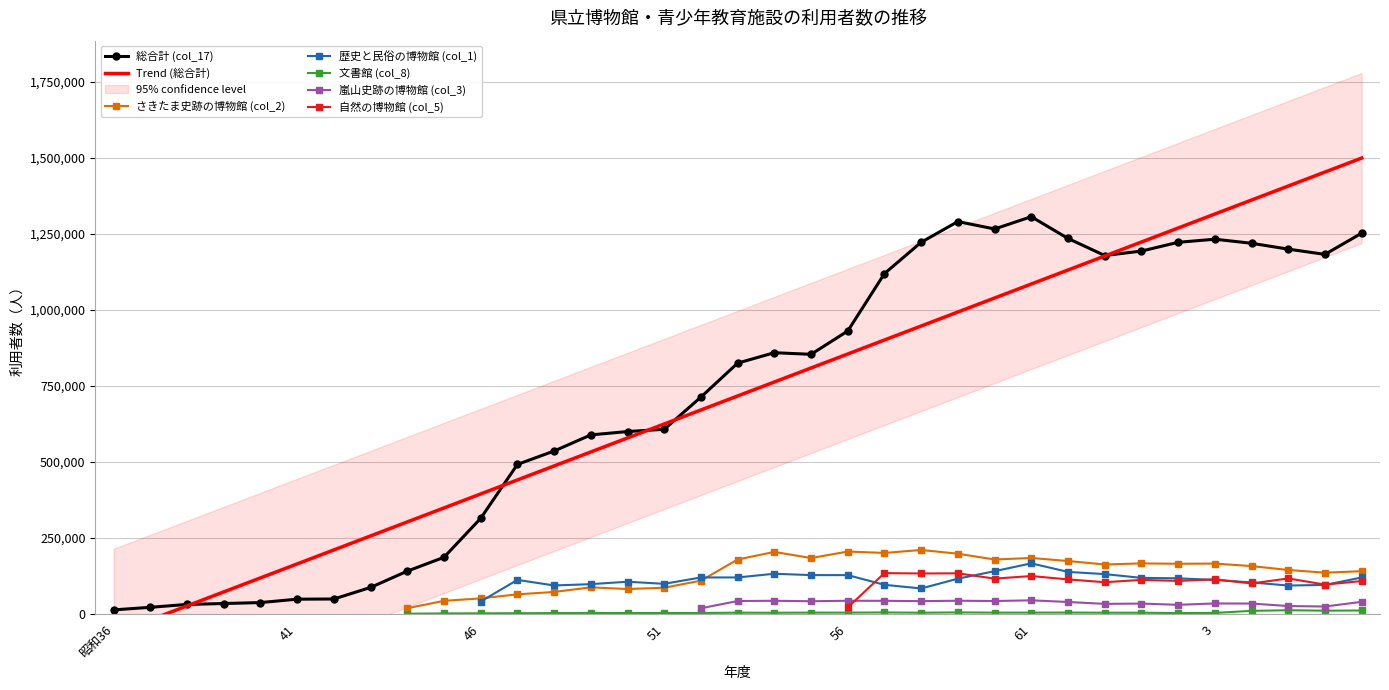

What are all the series names shown in the legend?

総合計 (col_17), さきたま史跡の博物館 (col_2), 歴史と民俗の博物館 (col_1), 文書館 (col_8), 嵐山史跡の博物館 (col_3), 自然の博物館 (col_5)